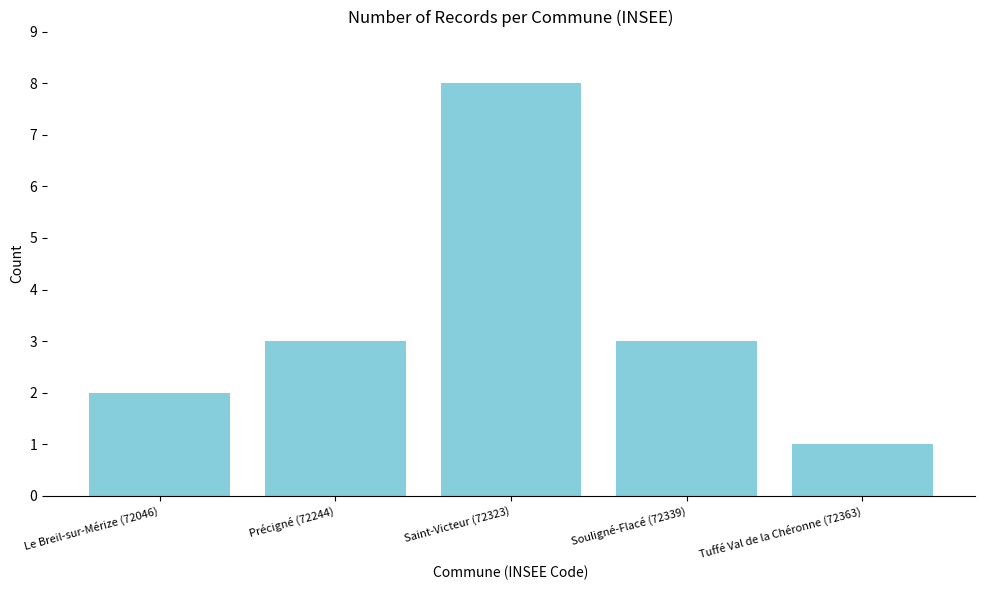

Approximately how many times larger is the value at Le Breil-sur-Mérize (72046) compared to Tuffé Val de la Chéronne (72363)?

2.0